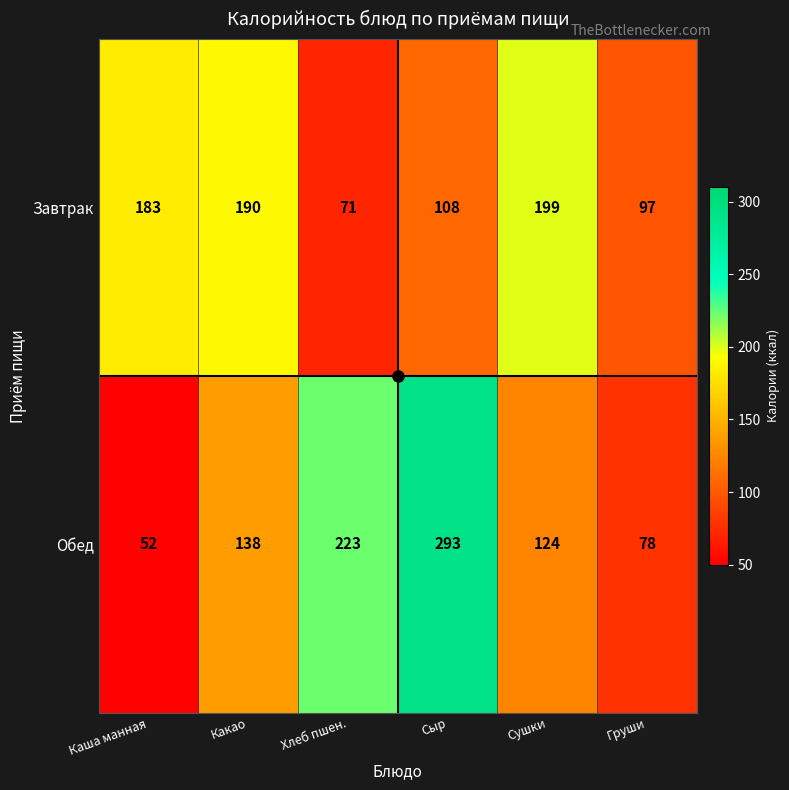

How many data points in Завтрак are less than 183?

3